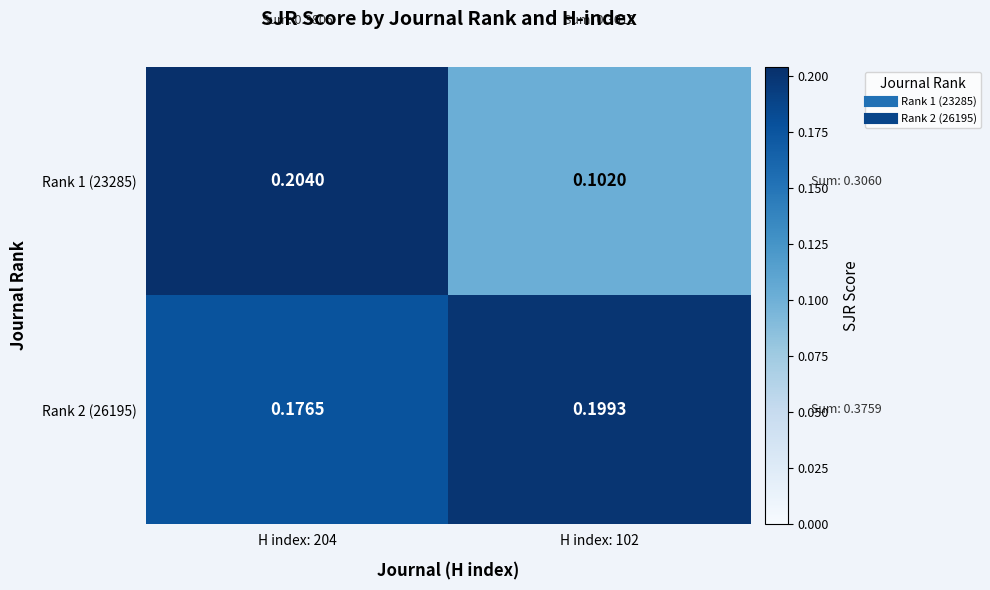

Is the value of Rank 2 (26195) at H index: 102 greater than the value of Rank 1 (23285) at H index: 102?

Yes